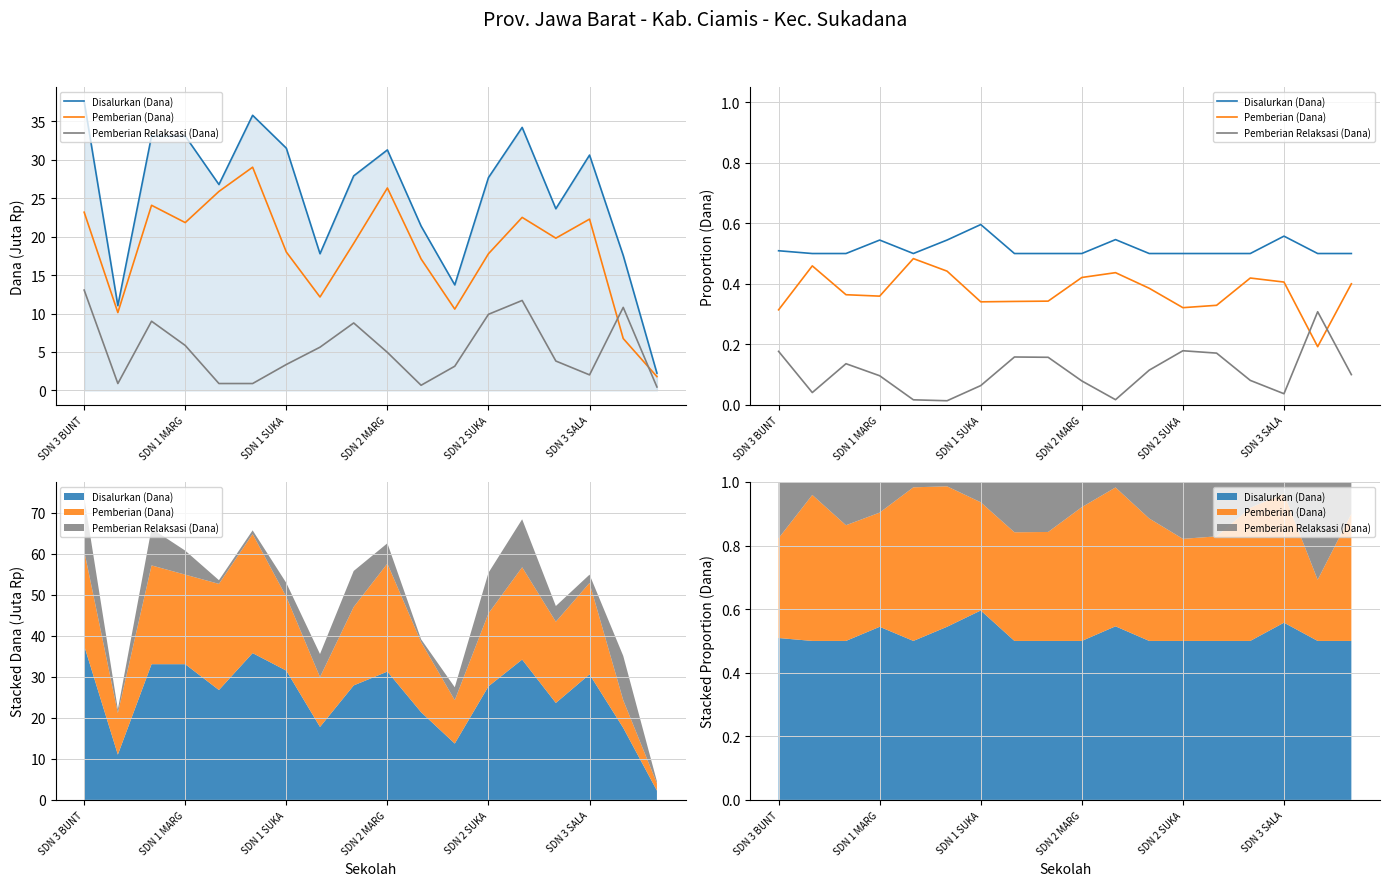

At which category is the sum across all series the highest?

SDN 3 BUNT